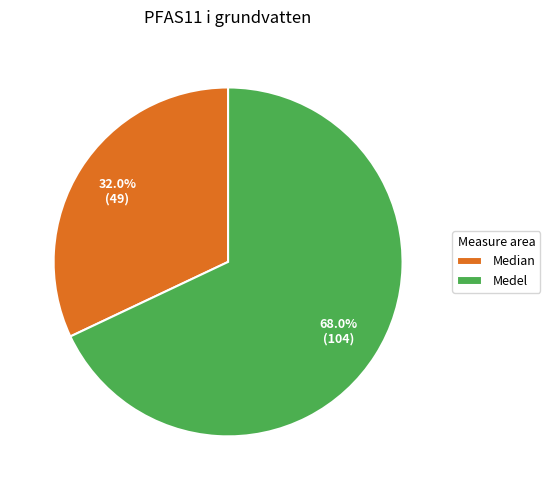

Which slice is the smallest?

Median